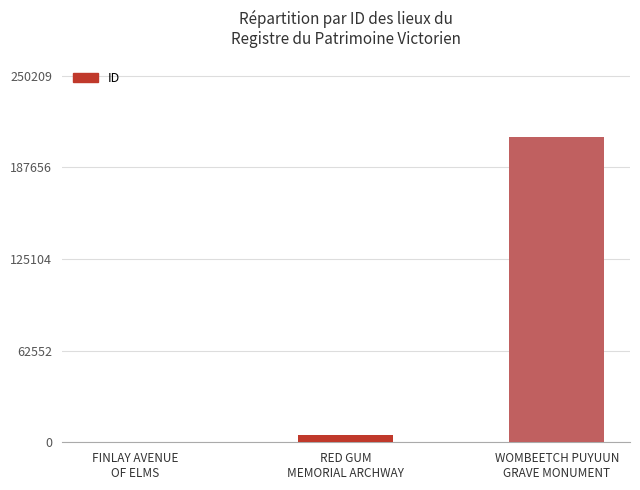

What is the sum of all values?

213417